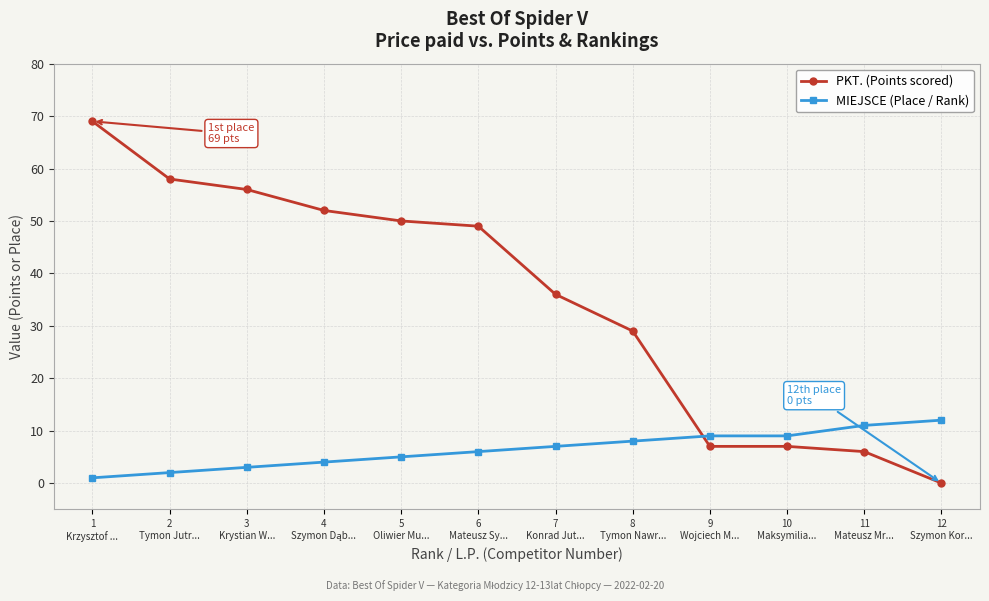

The value of PKT. (Points scored) at 10
Maksymilia... is 12. True or false?

False